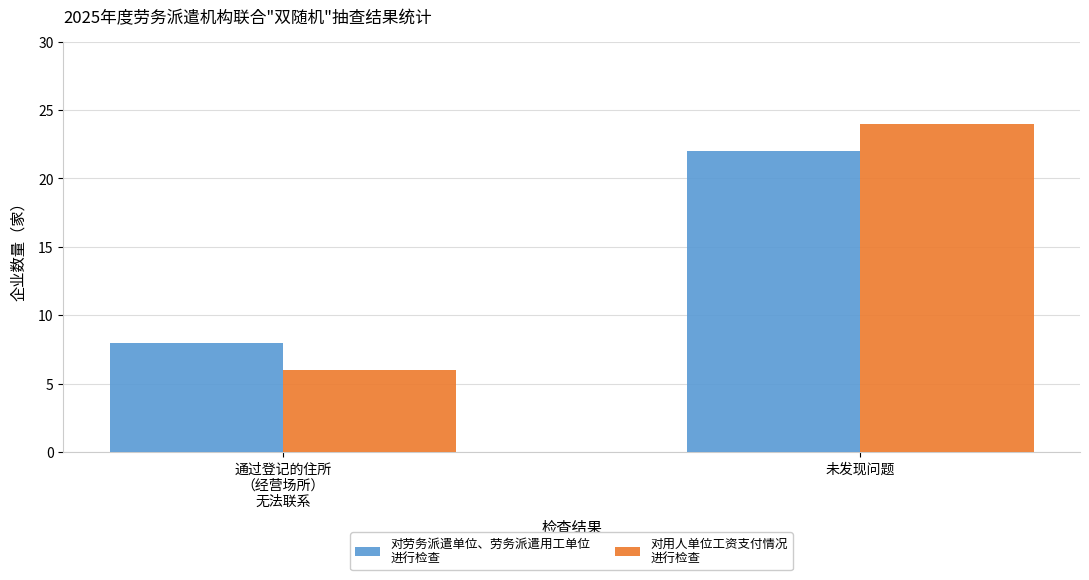

At which category is the sum across all series the highest?

未发现问题